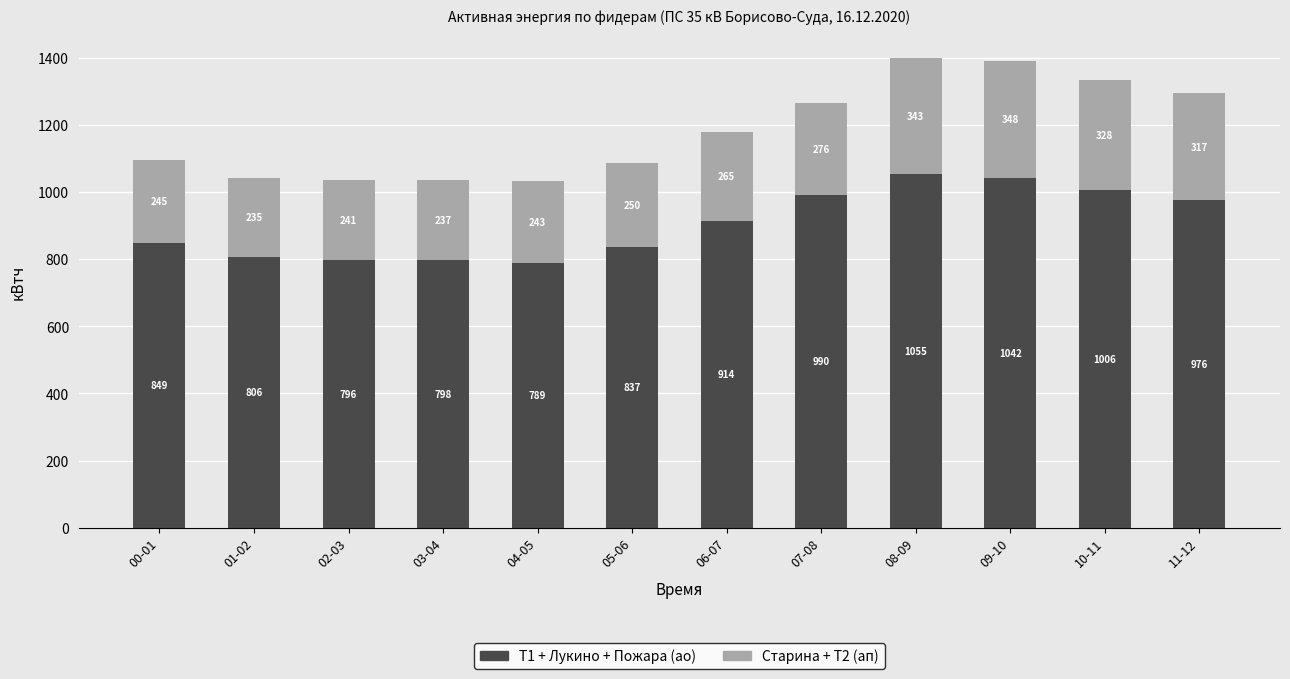

At which category is the sum across all series the highest?

08-09